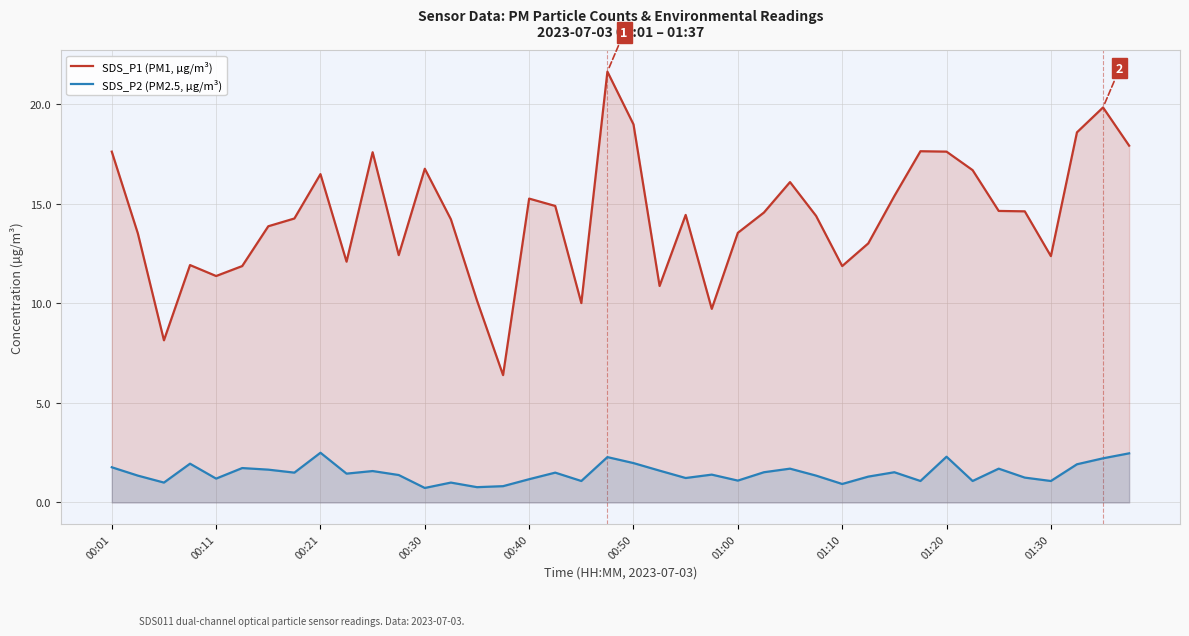

Does the chart display data point markers on the line(s)?

No